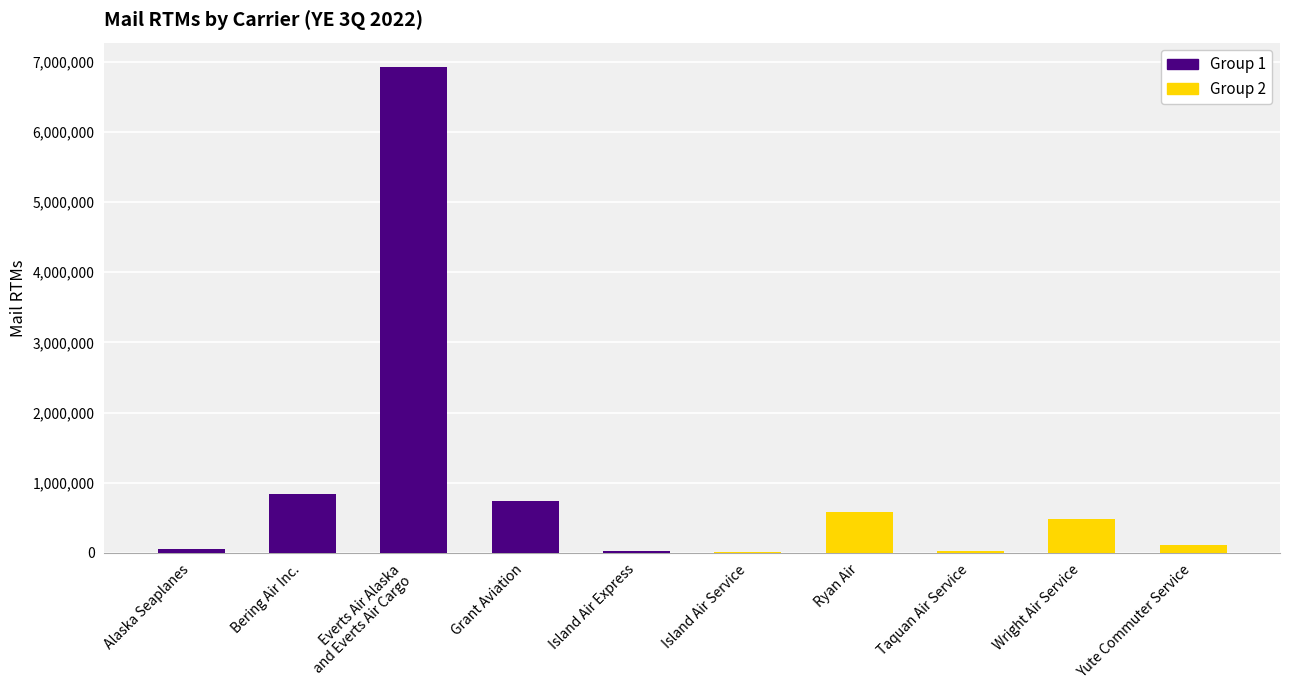

Reading left to right, extract all data points from this chart.

58697	844330	6926412	745516	27463	7254	587506	22452	484626	109662